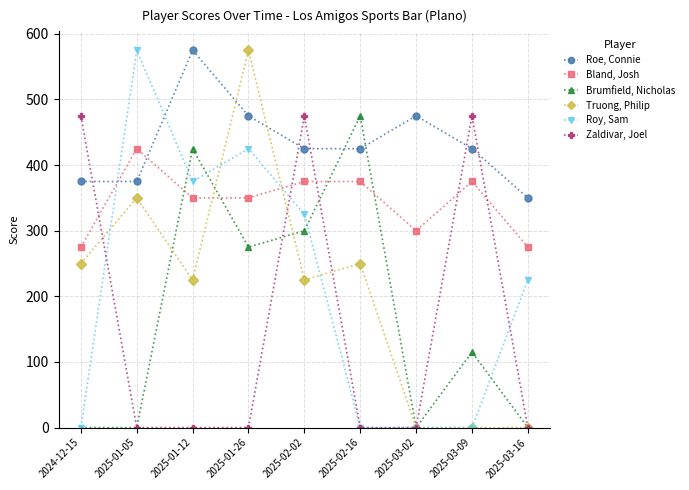

What are all the series names shown in the legend?

Roe, Connie, Bland, Josh, Brumfield, Nicholas, Truong, Philip, Roy, Sam, Zaldivar, Joel